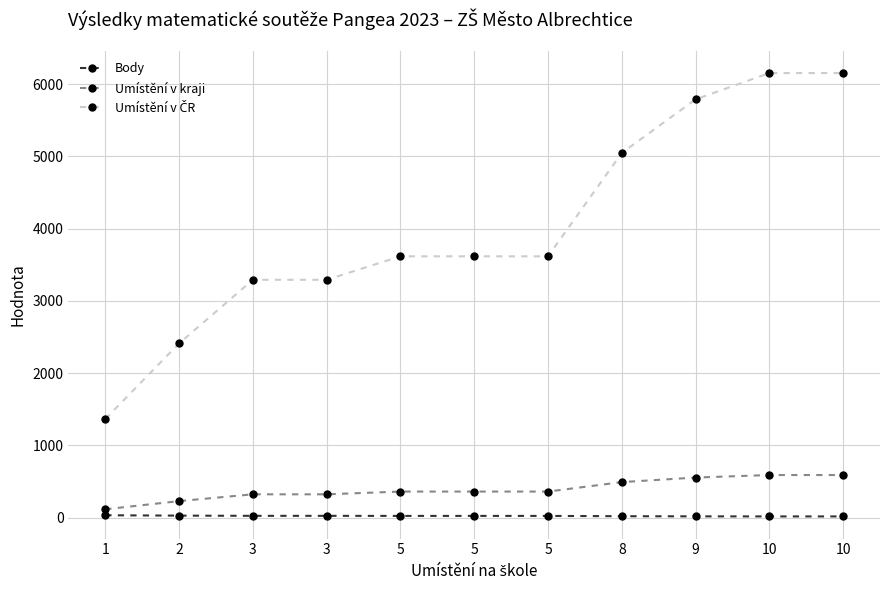

Read the Umístění v ČR value at 3, to the nearest 100.

3300